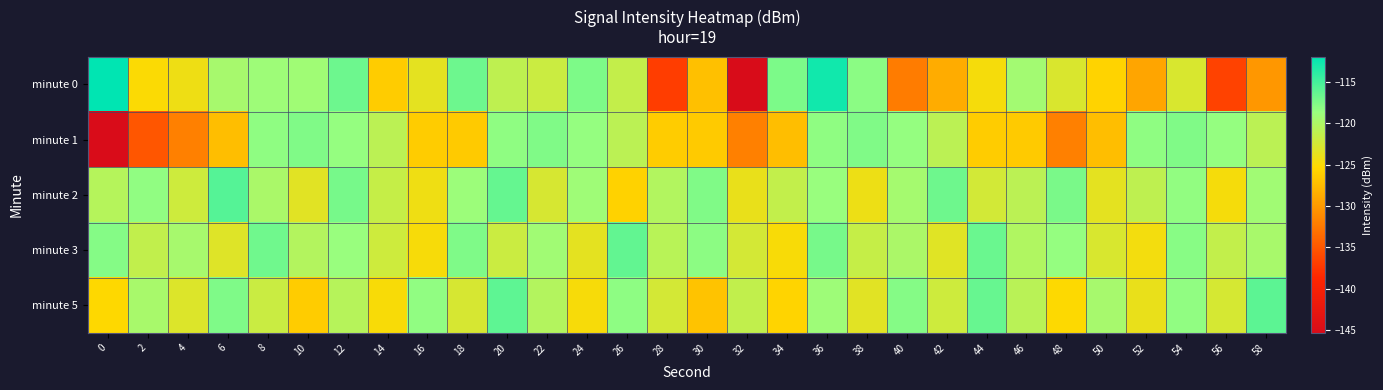

Which has a higher value, 54 or 42?

54